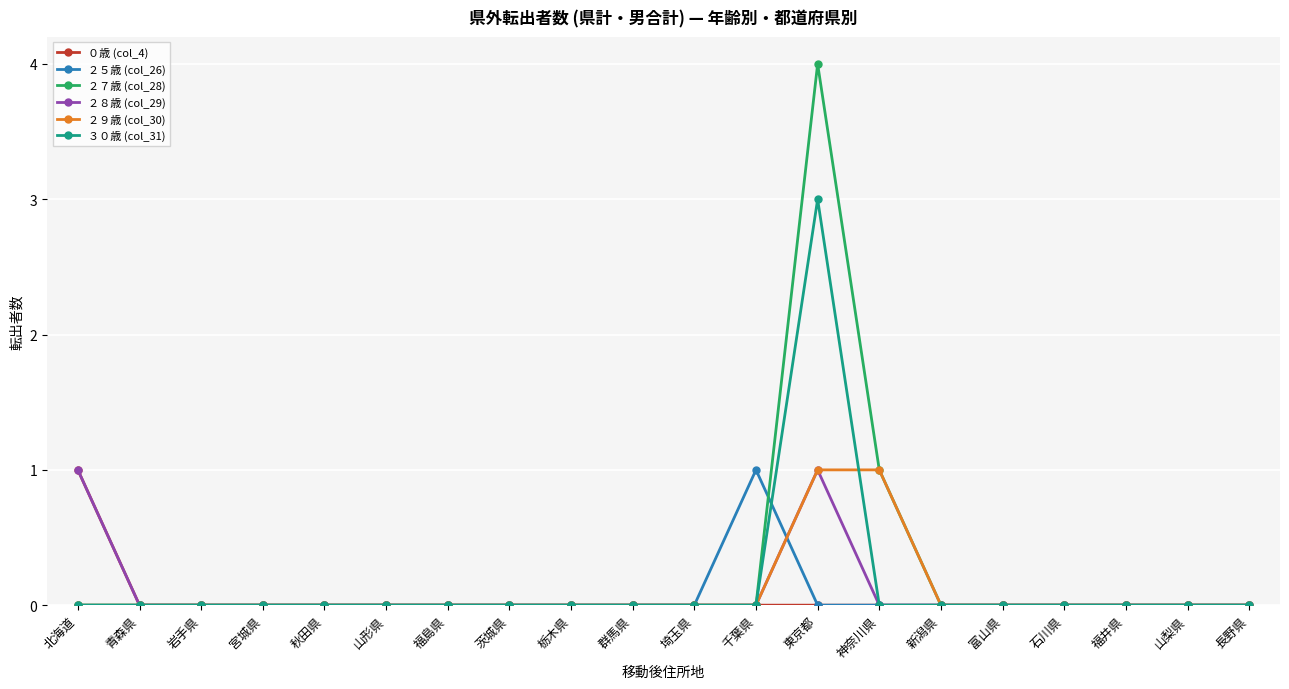

What is the label of the 1st point from the right?

長野県